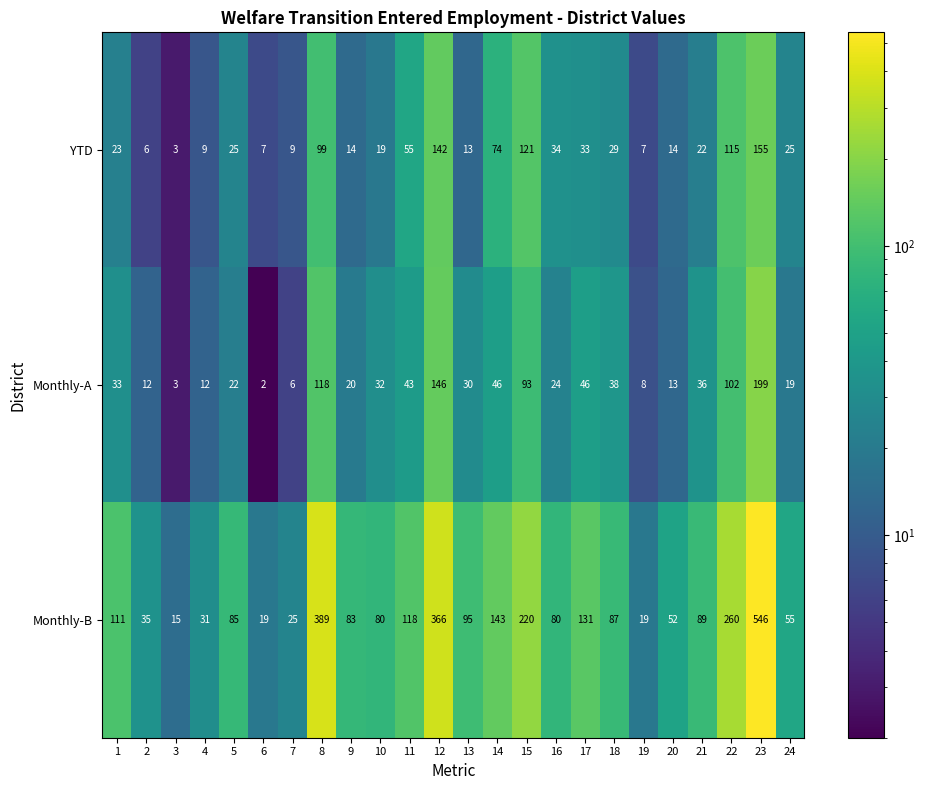

What is the sum of all Monthly-A values?

1103